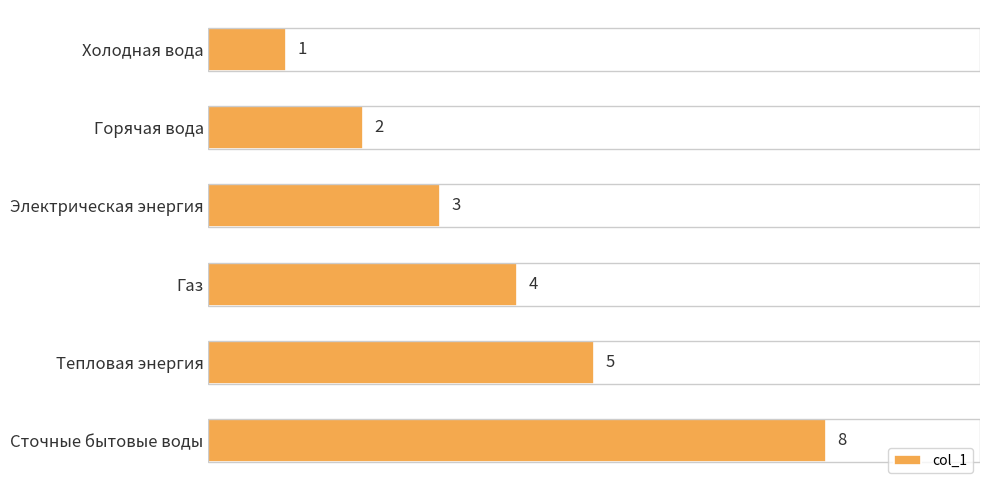

Where is the data nearest to the value 4?

Газ